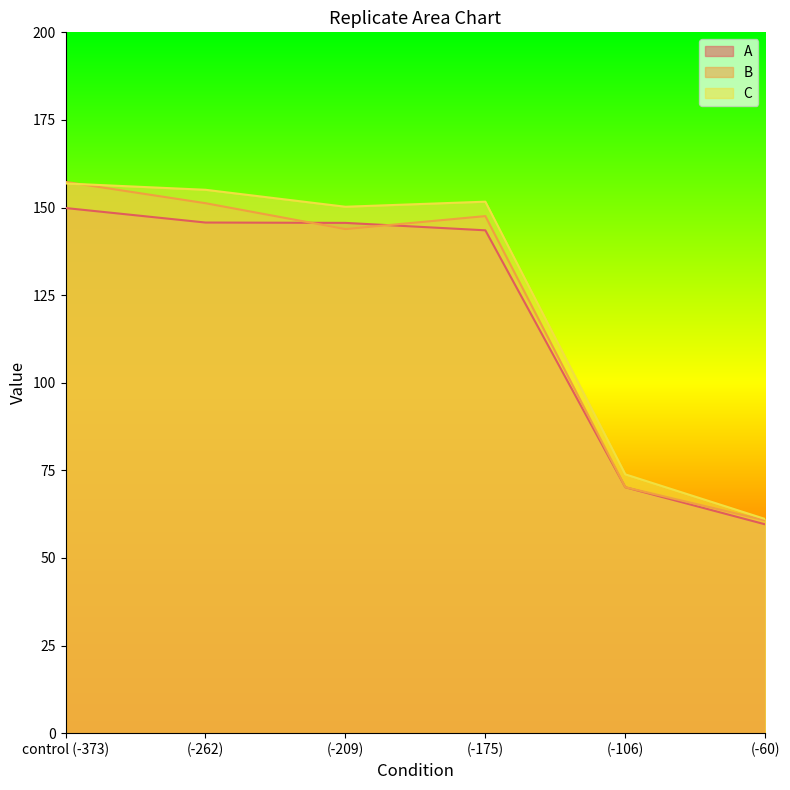

True or false: C has a value of 112.9 at (-106).

False